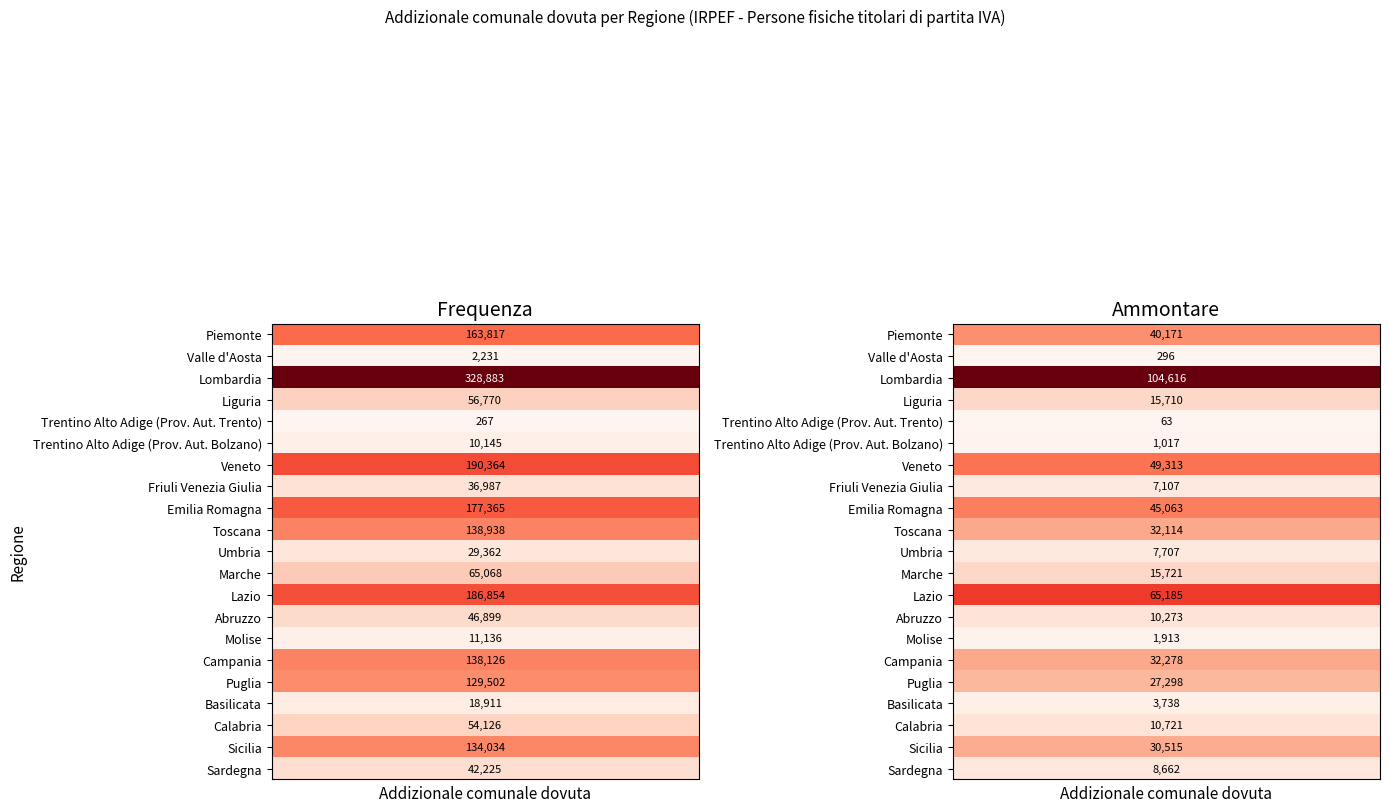

What is the sum of all Marche values?

80789